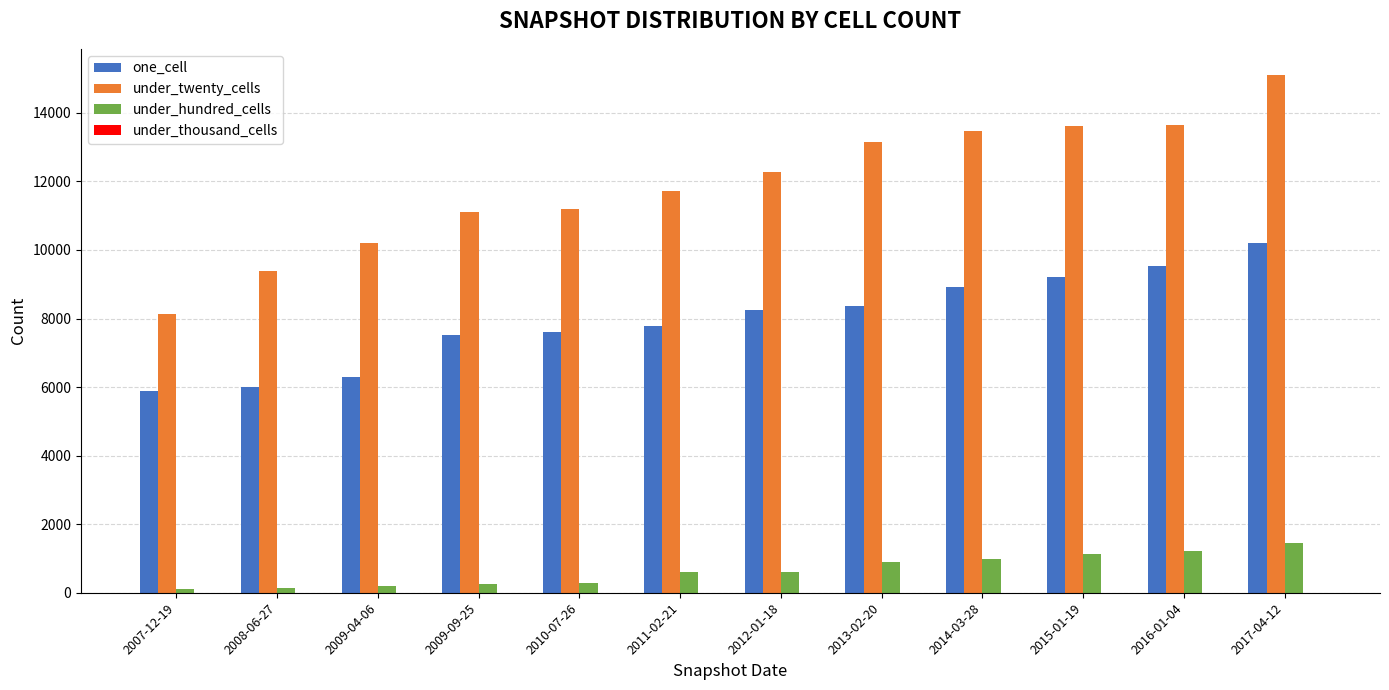

At which category does the chart reach its peak across all series?

2017-04-12